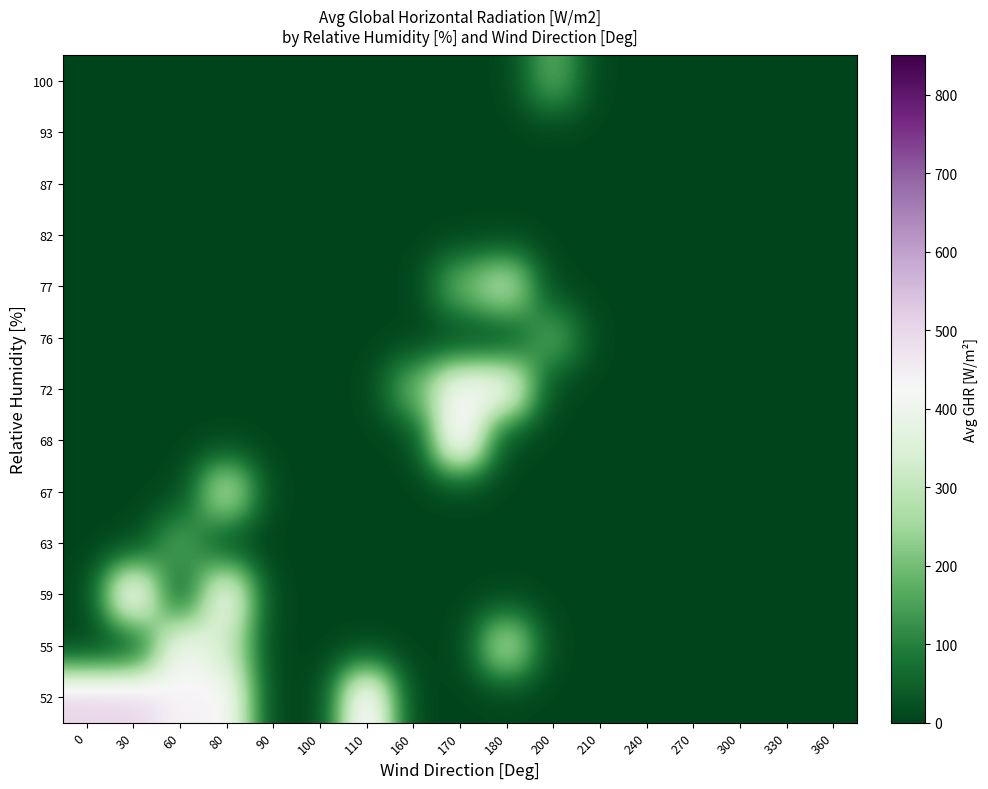

Which category has the highest value across all series?

170